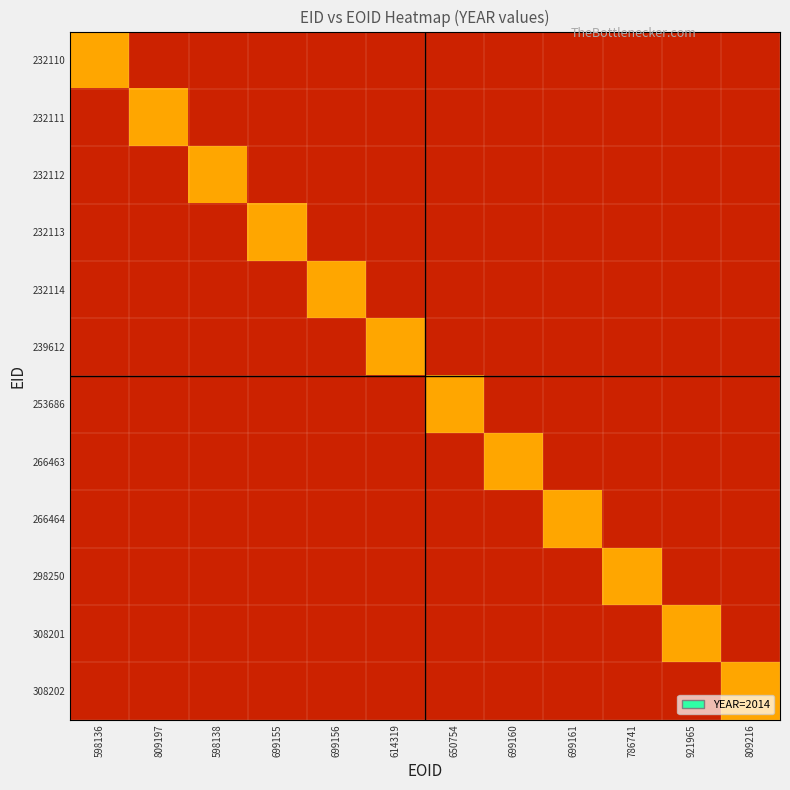

What is the difference between the maximum and minimum values in the 232113 series?

2014